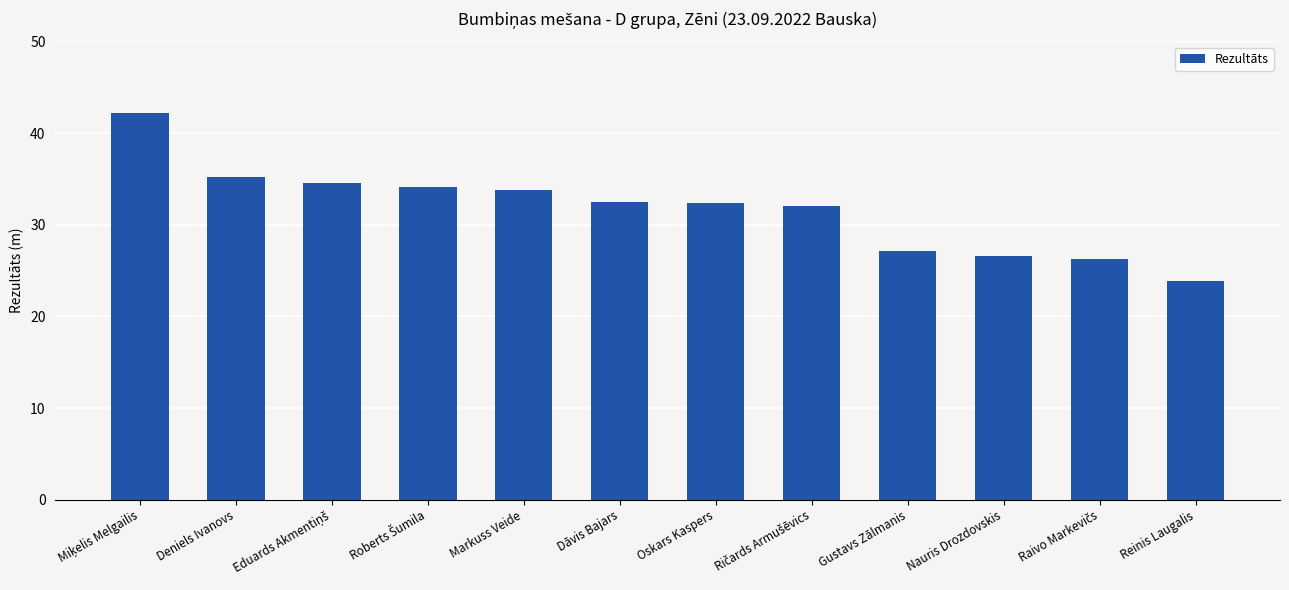

The chart shows a value of 5.5 at Reinis Laugalis. True or false?

False